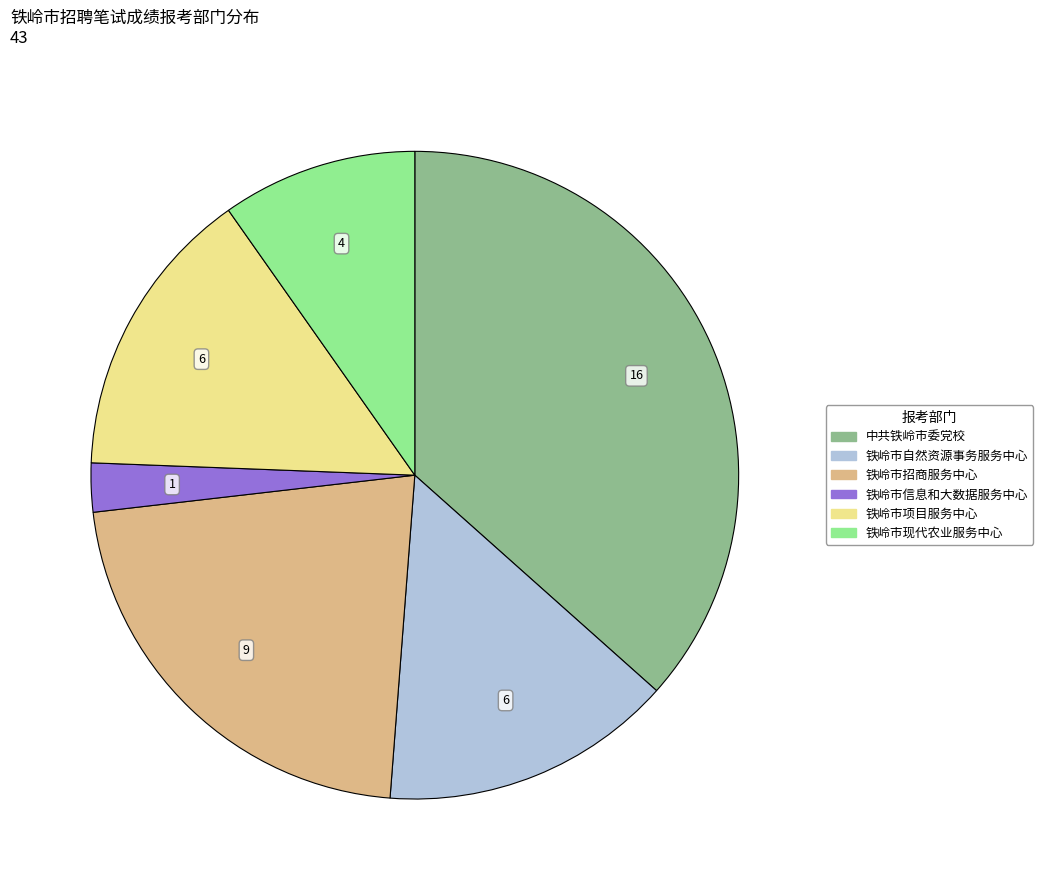

Does 铁岭市项目服务中心 represent more than half of the total?

No